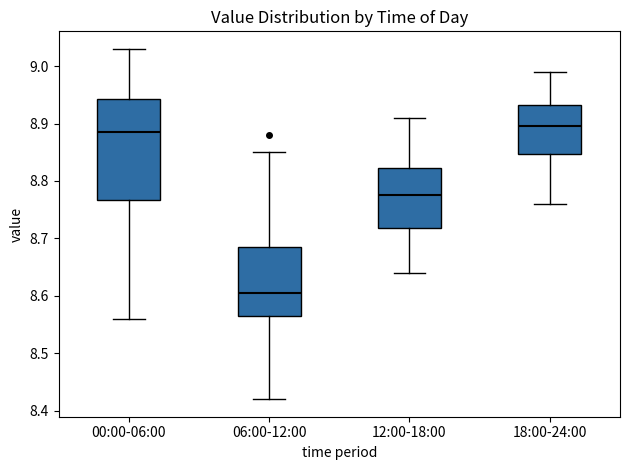

Where is the lower edge of the box for 18:00-24:00 on the y-axis? The values are not printed on the chart, so give them approximately, as read against the axis.

8.85